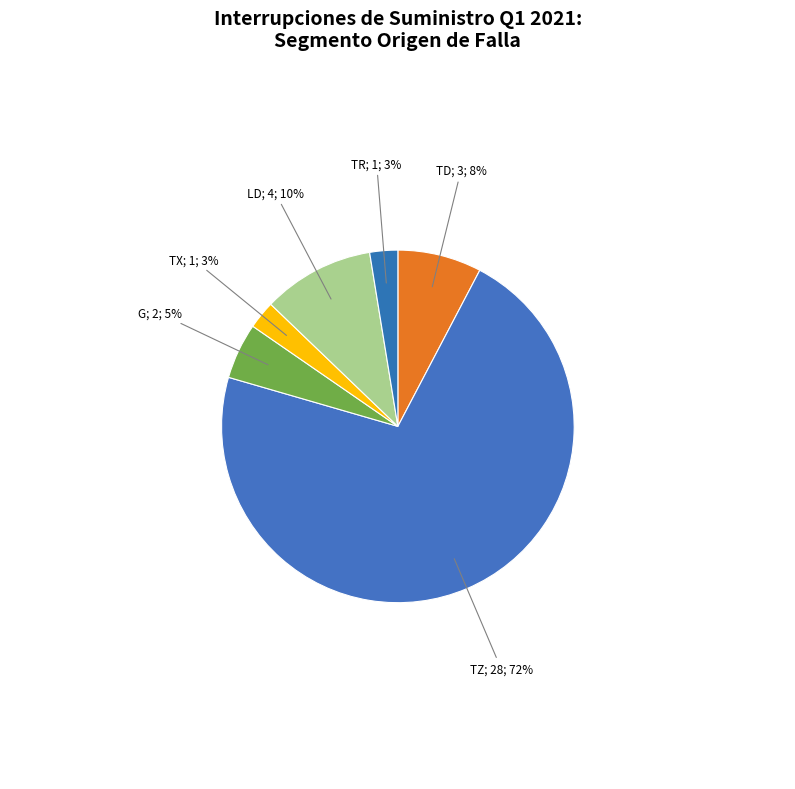

Count the number of slices in the pie.

6